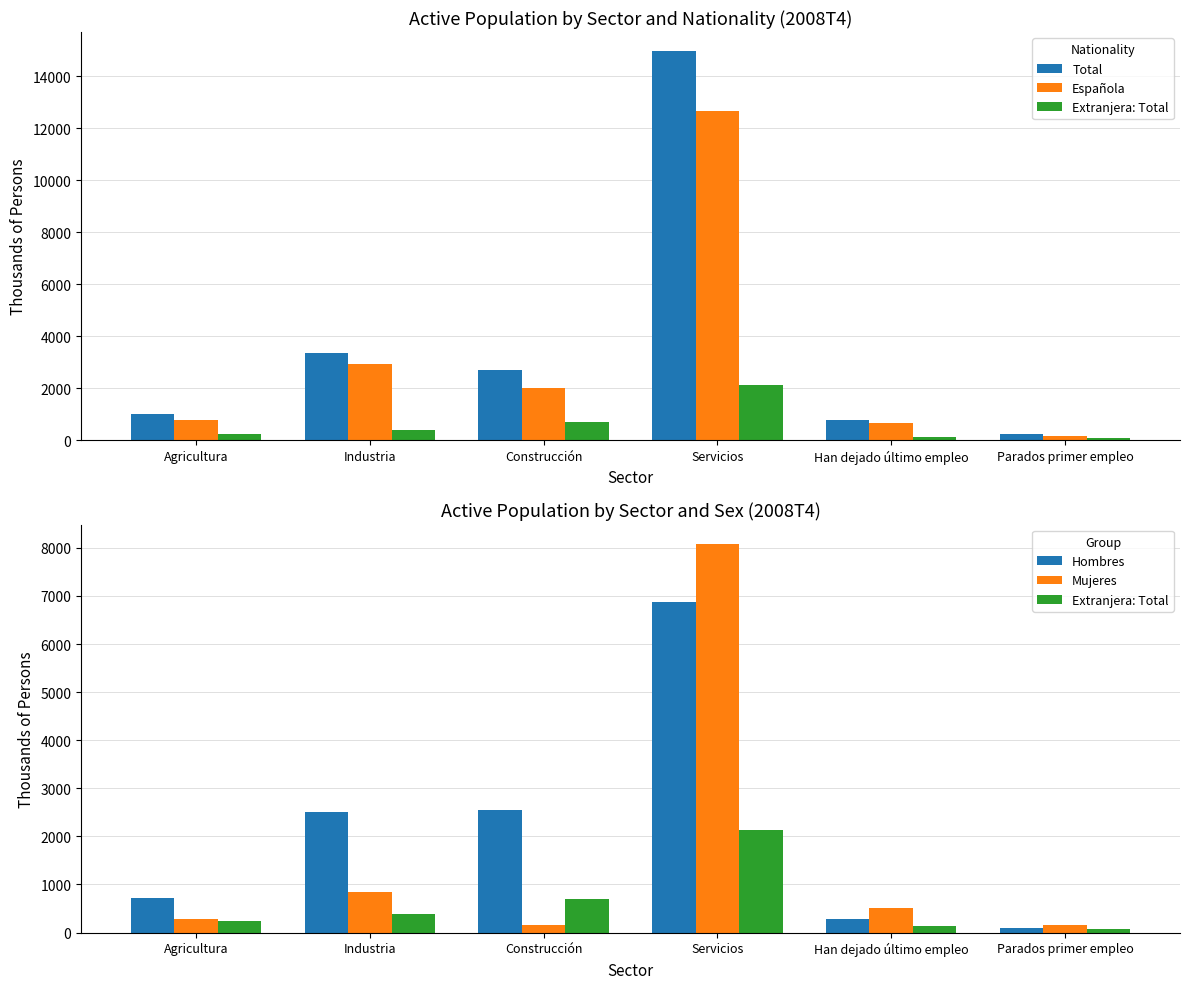

Which series has the largest total across all categories?

Total